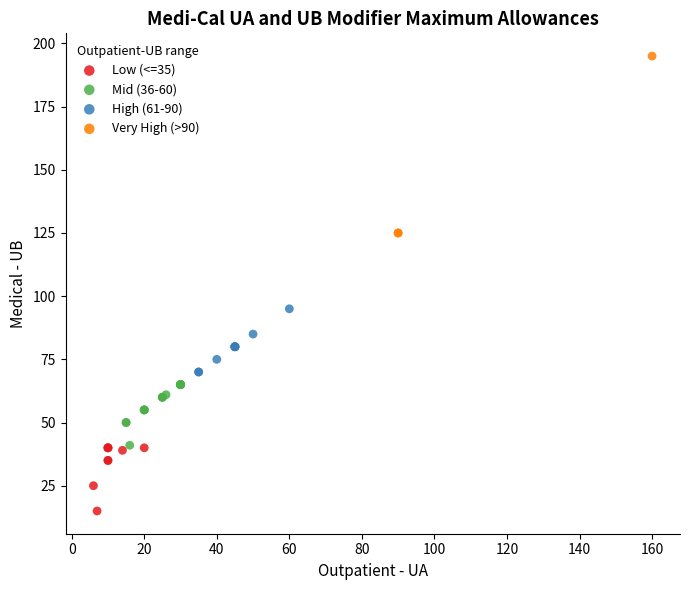

Which series contains the highest Y value?

Very High (>90)